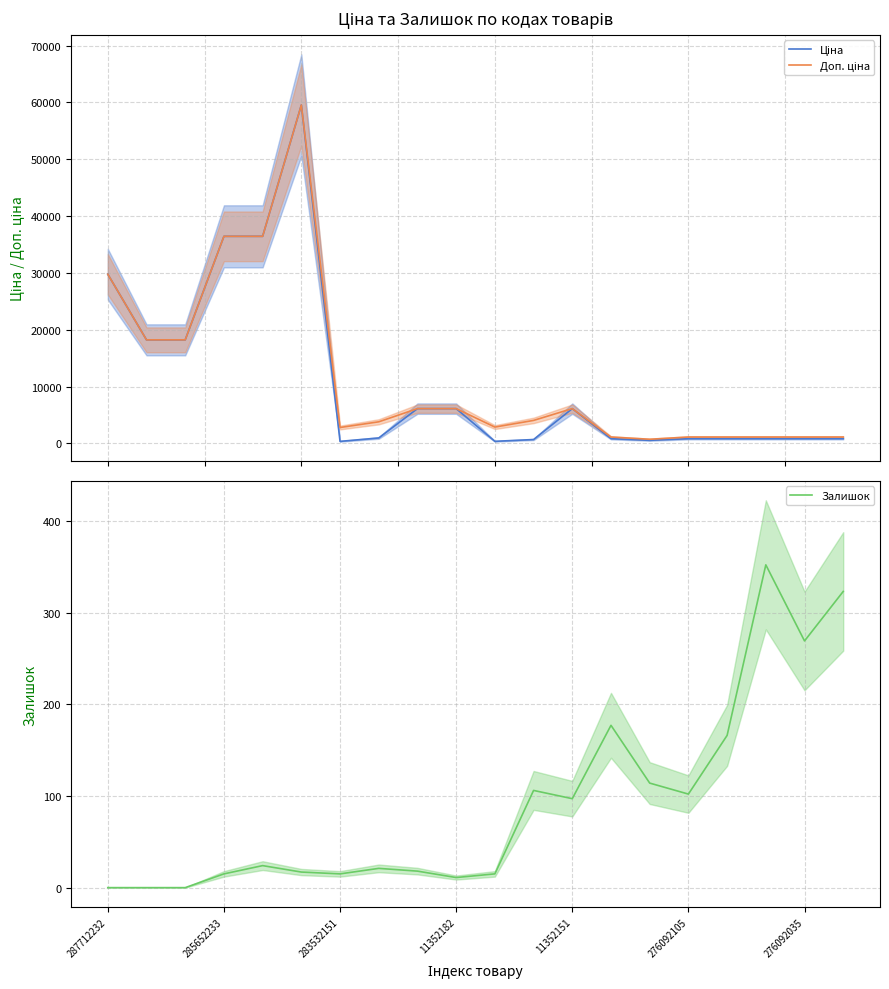

Reading left to right, what are all the values shown in this chart?

Ціна: 29761.5	18212.0	18212.0	36424.0	36424.0	59523.0	348.6	947.6	6112.5	6112.5	358.0	672.7	6112.5	822.0	534.3	822.0	822.0	822.0	822.0	822.0
Доп. ціна: 29761.5	18212.0	18212.0	36424.0	36424.0	59523.0	2789.2	3790.3	6112.5	6112.5	2863.8	4036.0	6112.5	1114.0	724.0	1114.0	1114.0	1114.0	1114.0	1114.0
Залишок: 0.0	0.0	0.0	15.0	24.0	17.0	15.0	21.0	18.0	11.0	15.0	106.0	97.0	177.0	114.0	102.0	166.0	352.0	269.0	323.0